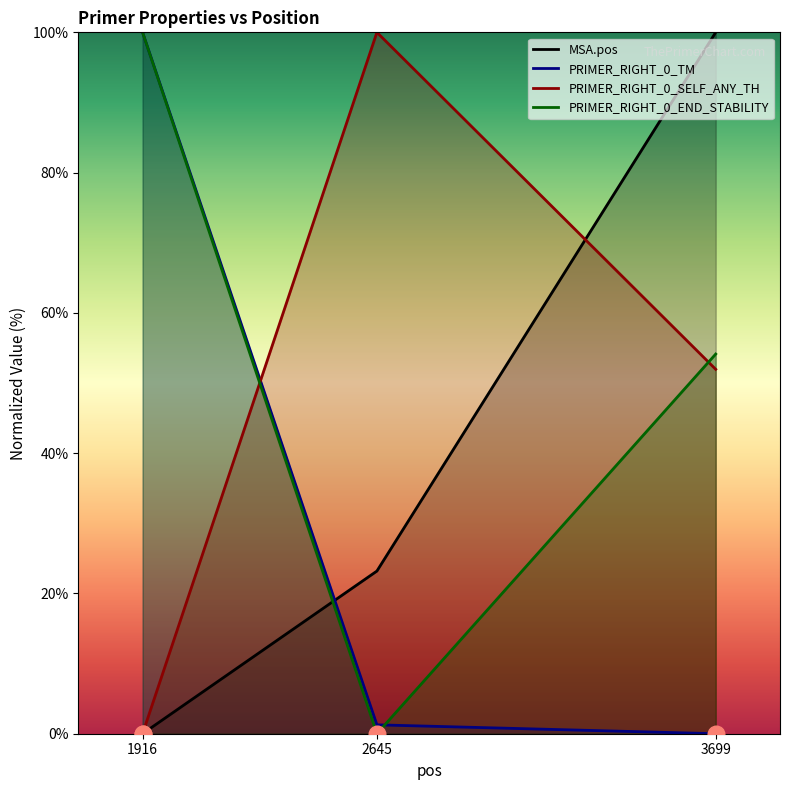

List the labels in order of PRIMER_RIGHT_0_END_STABILITY value, largest first.

1916, 3699, 2645